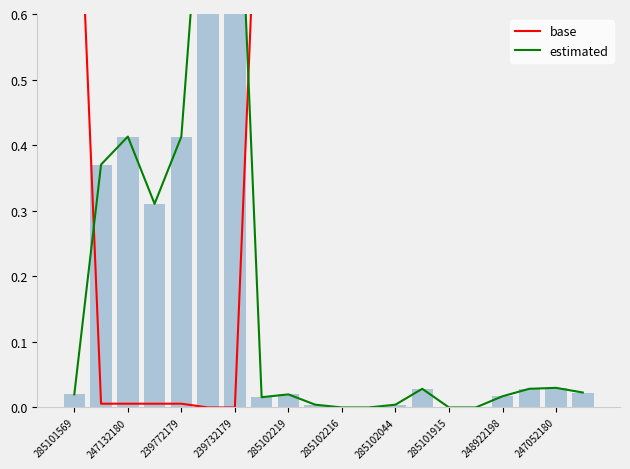

What position from the left is 17?

18